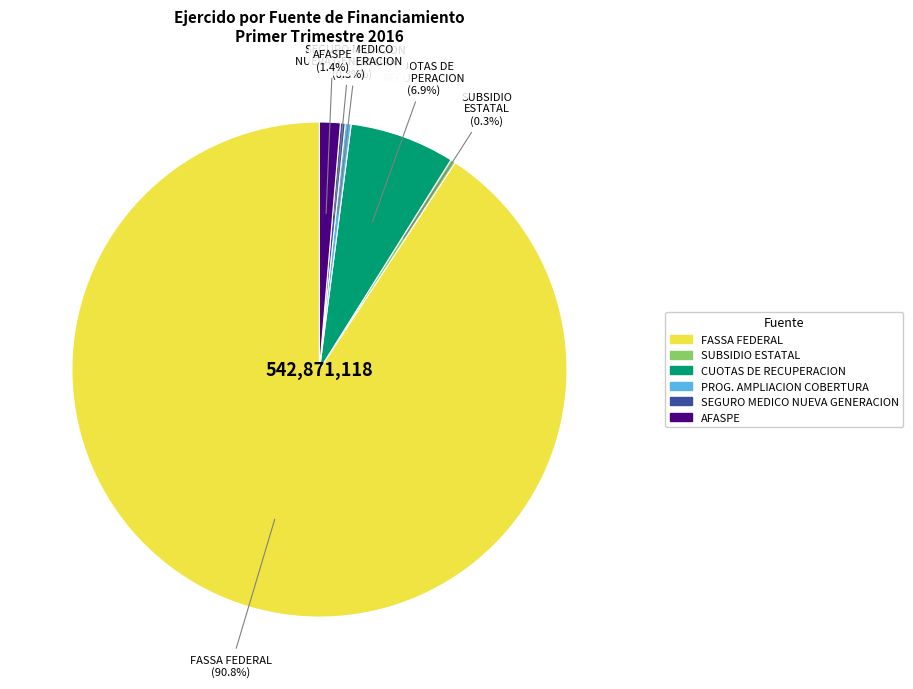

Is there any slice that represents more than half of the pie?

Yes